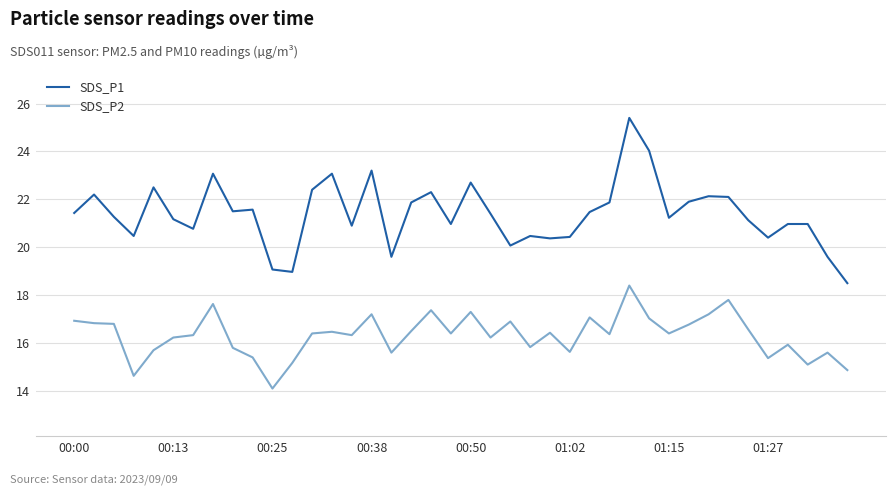

List the series in order of their peak value, lowest first.

SDS_P2, SDS_P1